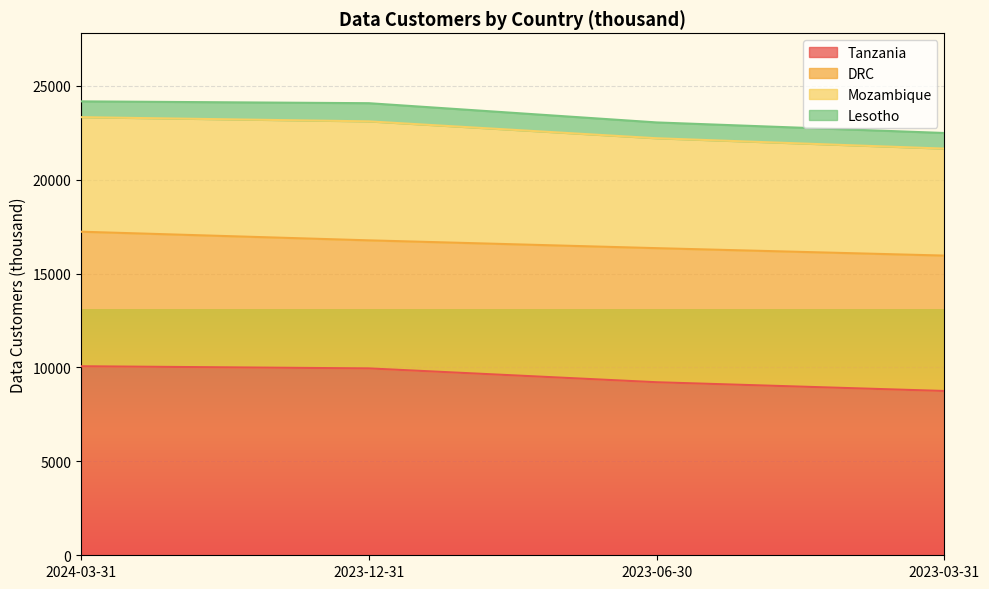

What is the maximum value for Lesotho?

967